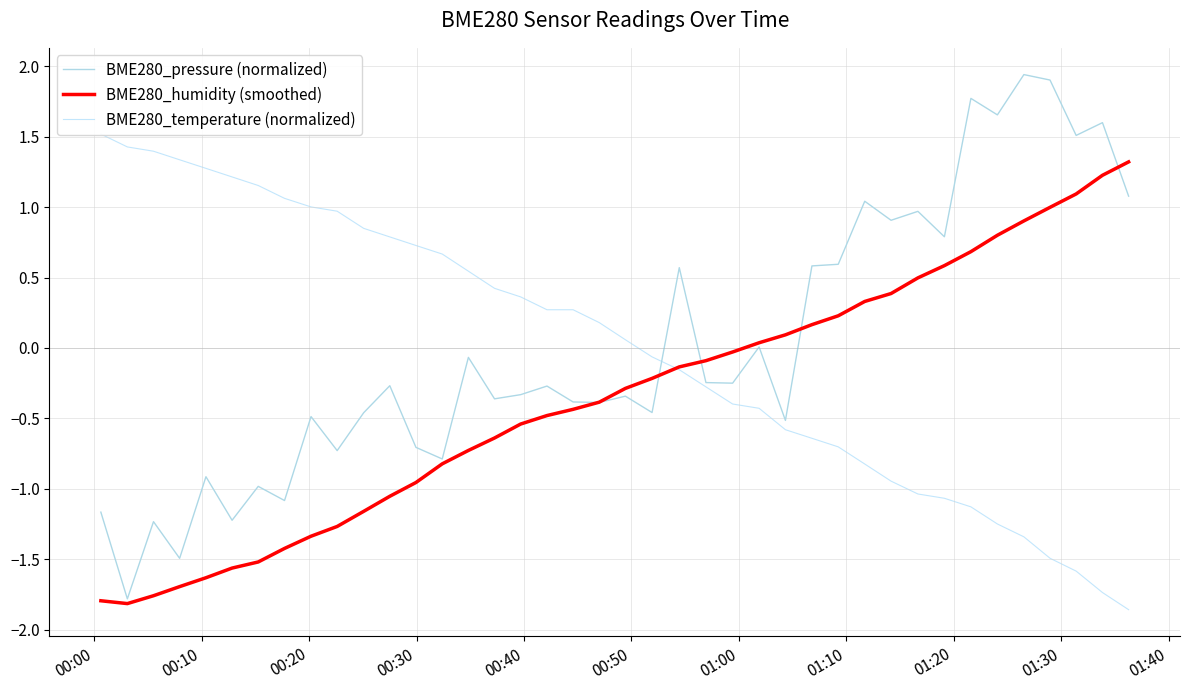

True or false: BME280_pressure (normalized) has more than 2 interior local peaks.

True